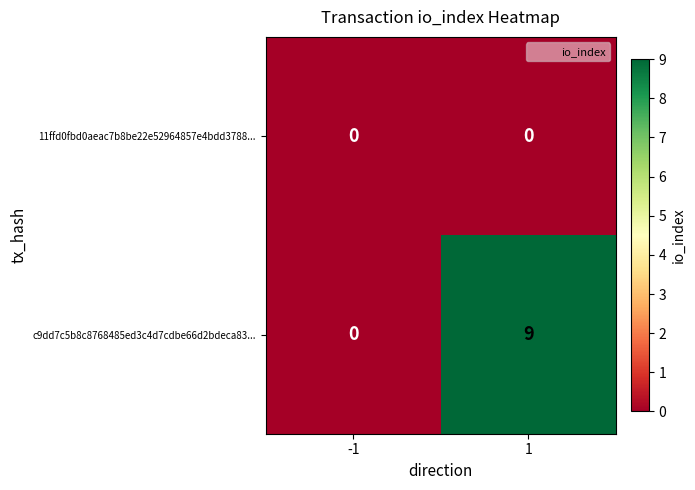

How many distinct data groups are displayed?

2